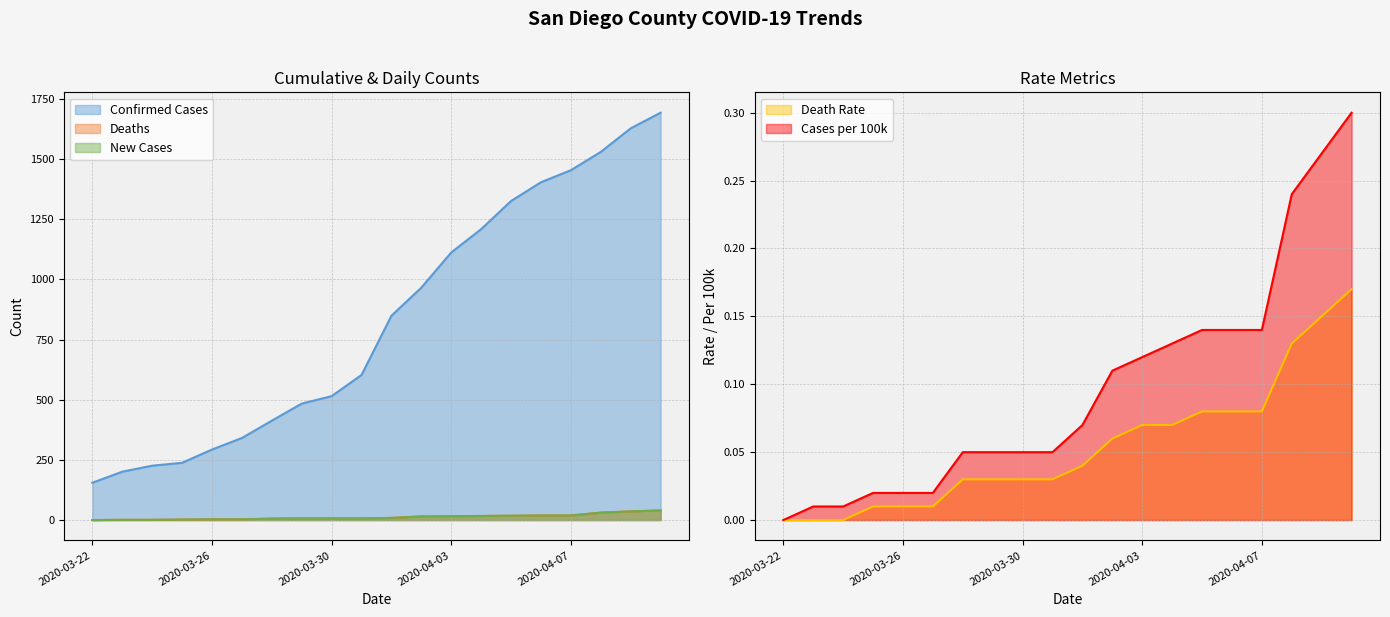

Read the Confirmed Cases value at 2020-04-01.

849.0